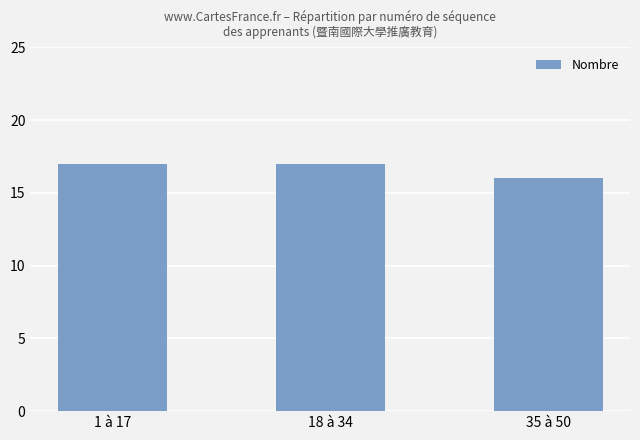

Reading left to right, extract all data points from this chart.

17	17	16